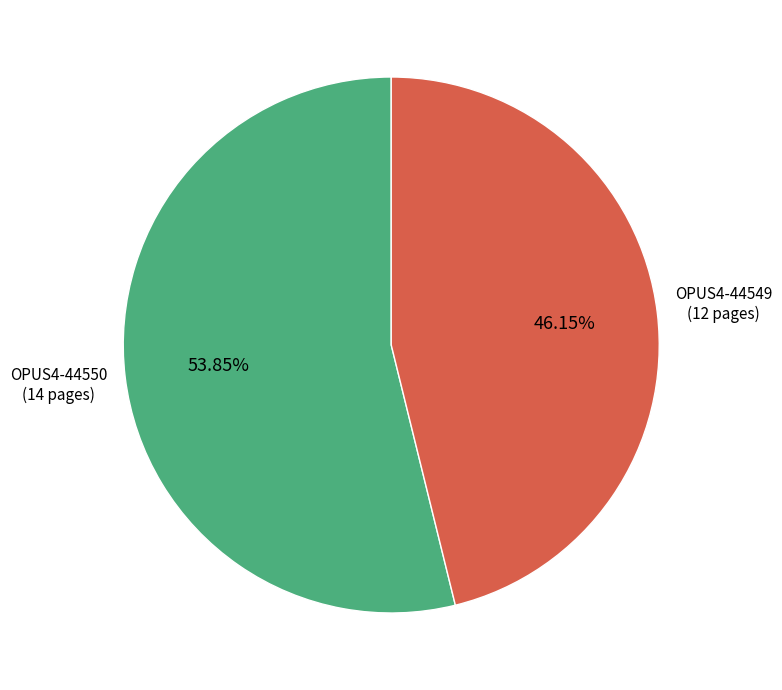

To the nearest percent, what is the difference between the largest and smallest slice percentages?

8%